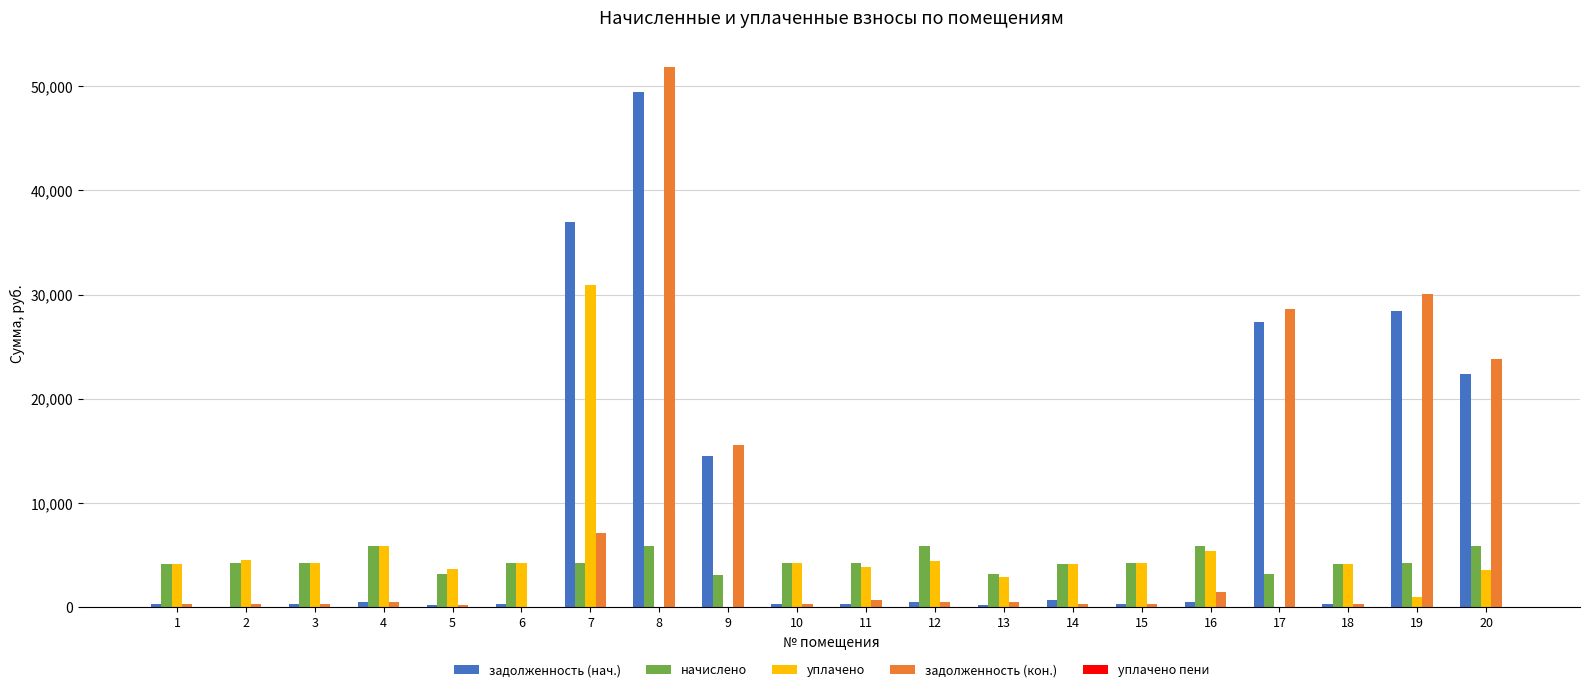

The value of уплачено at 9 is -15719.5. True or false?

False